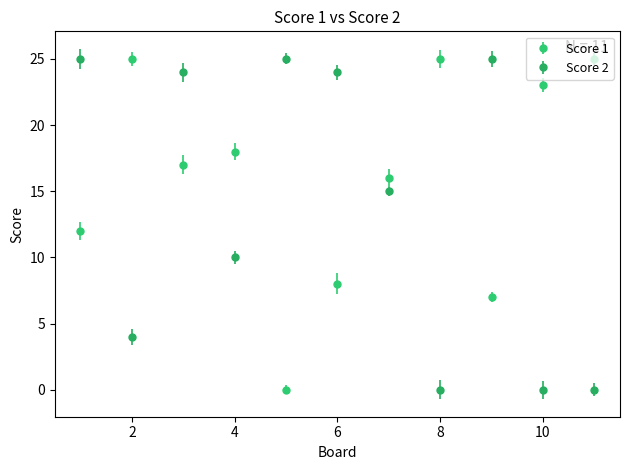

Which series has the largest total across all categories?

Score 1